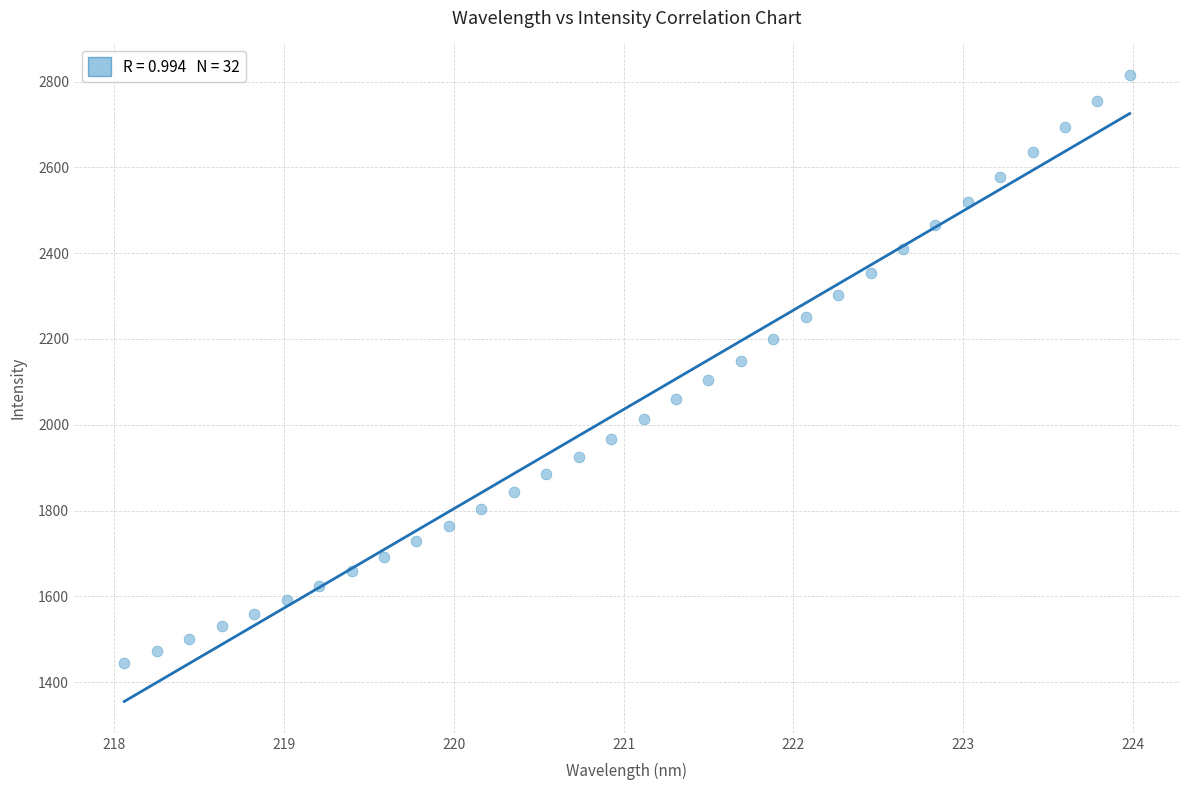

What is the range of X values (max minus min)?

5.9